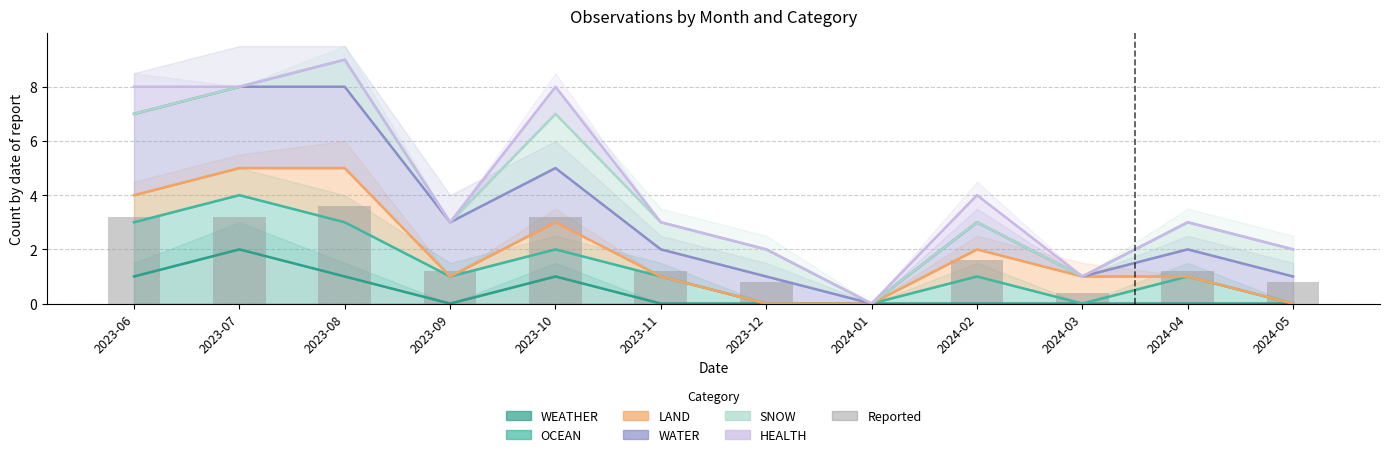

Count the number of categories in the chart.

12